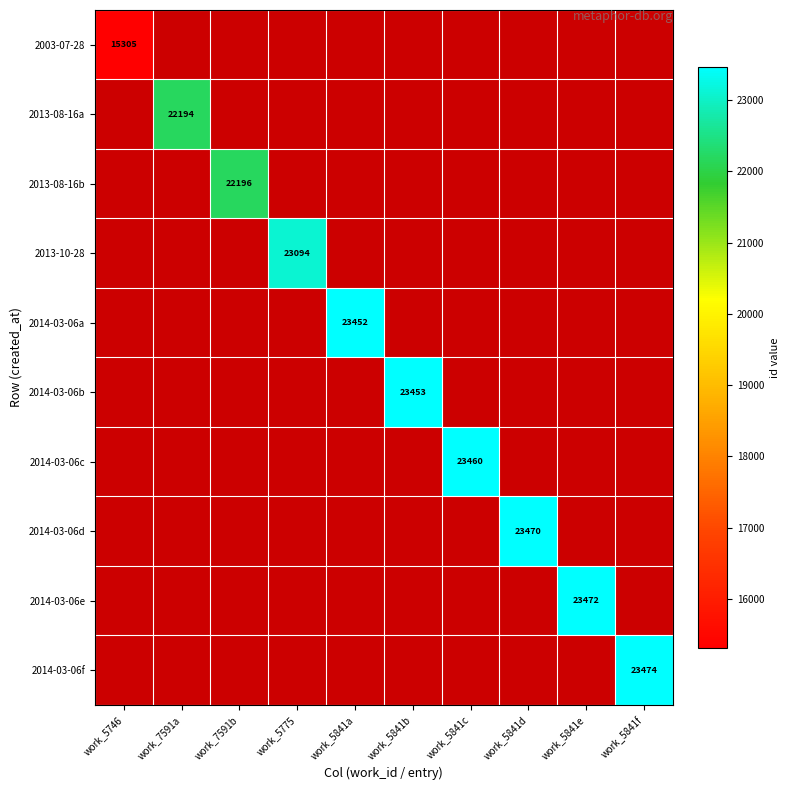

True or false: 2014-03-06b has a value of 14822 at work_5841b.

False